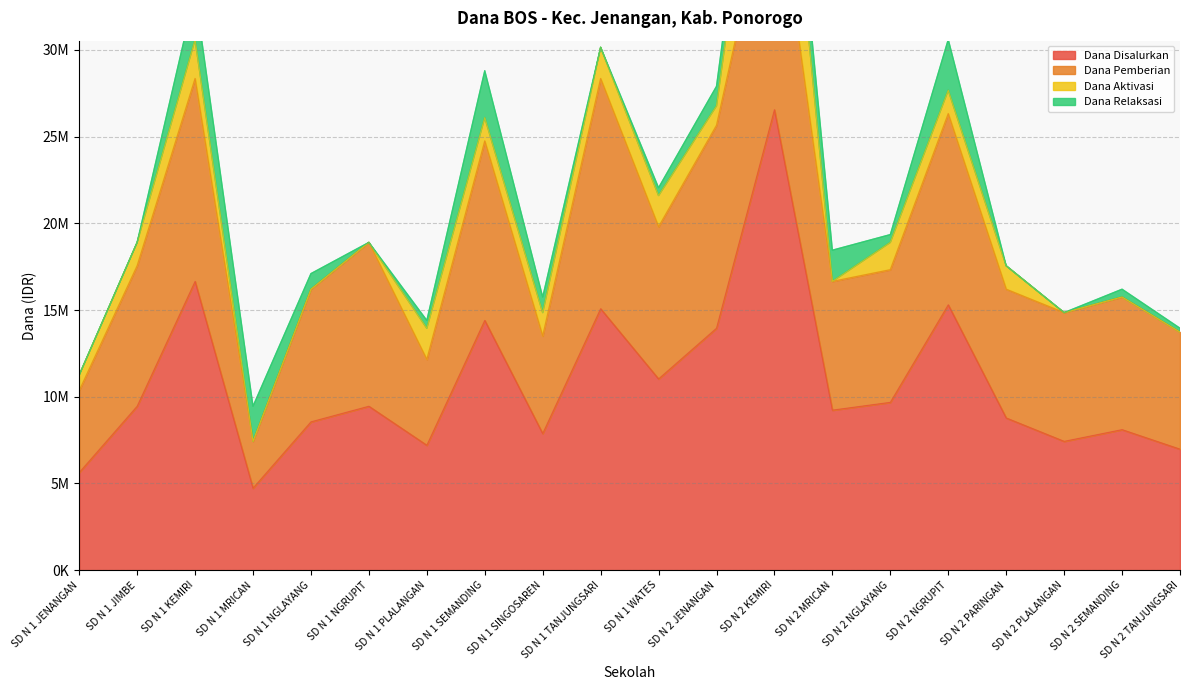

At which category does Dana Pemberian reach its first local peak?

SD N 1 KEMIRI